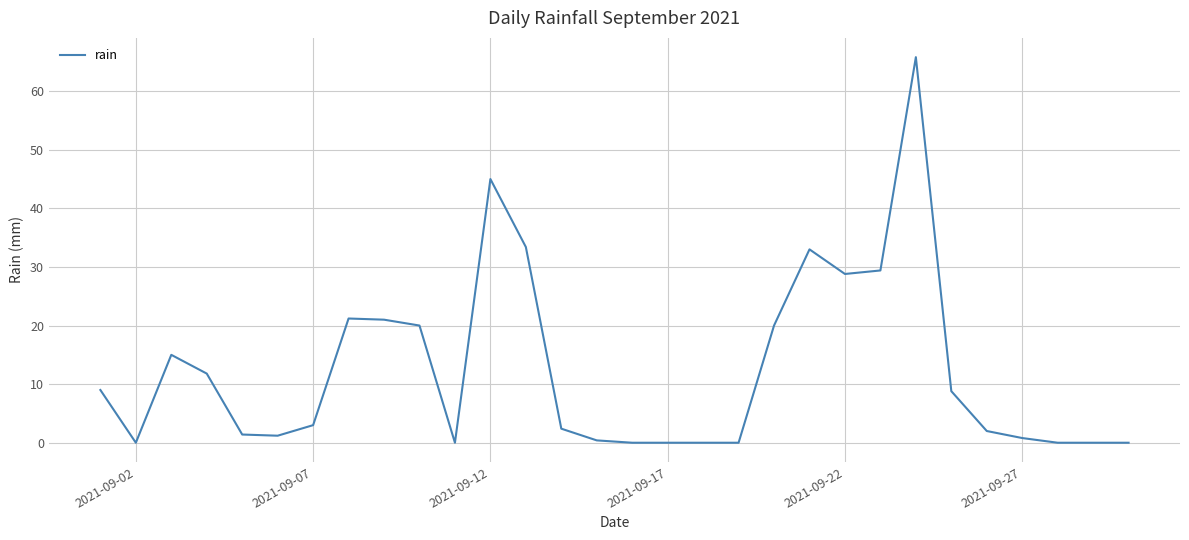

What is the greatest value displayed?

65.8